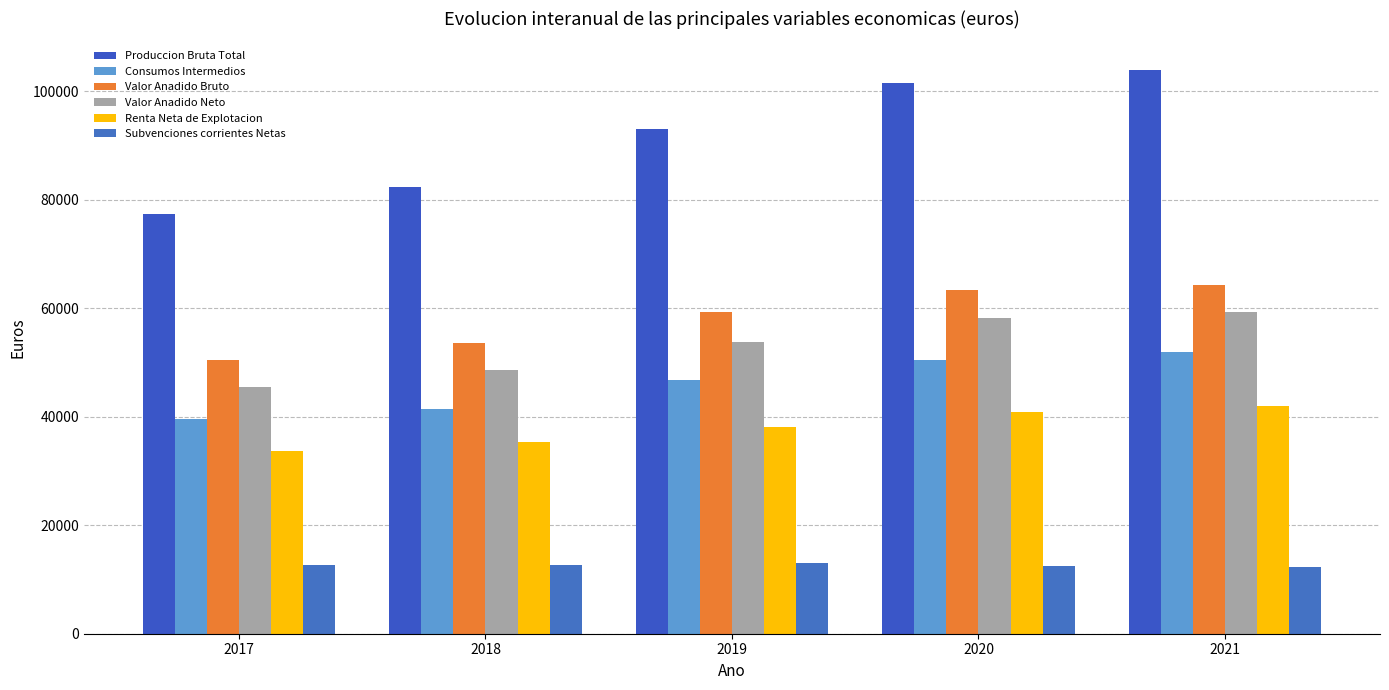

What is the total value across all series at 2019?

303836.2